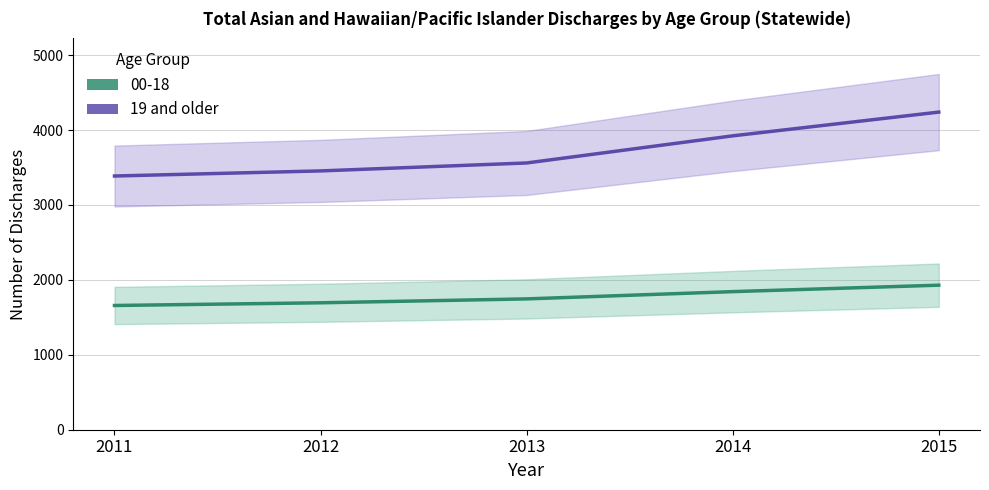

Which label corresponds to the largest value in the chart?

2015